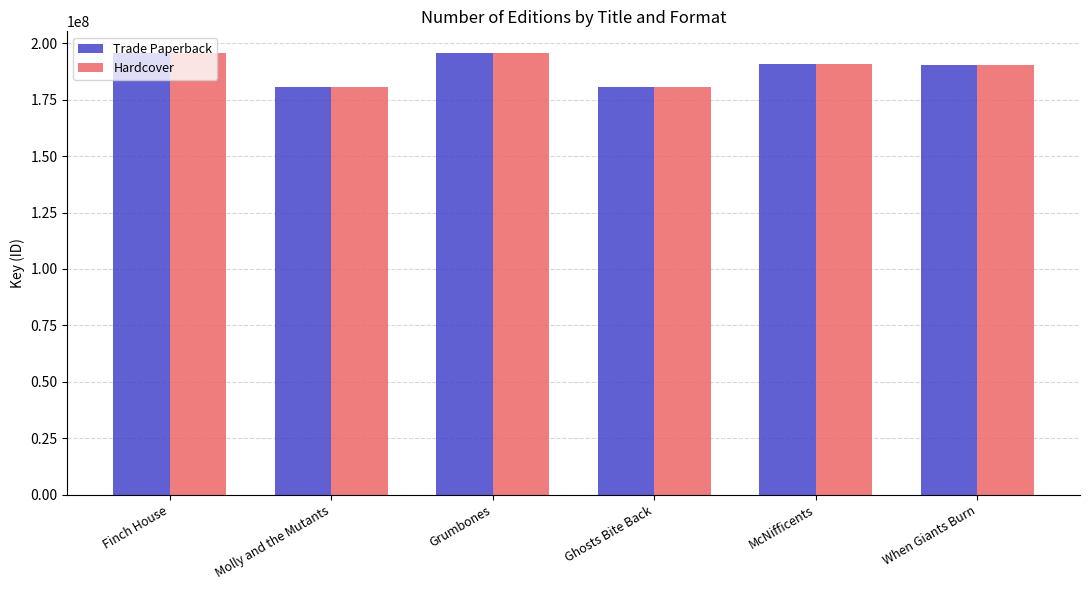

How many groups of bars are there?

6